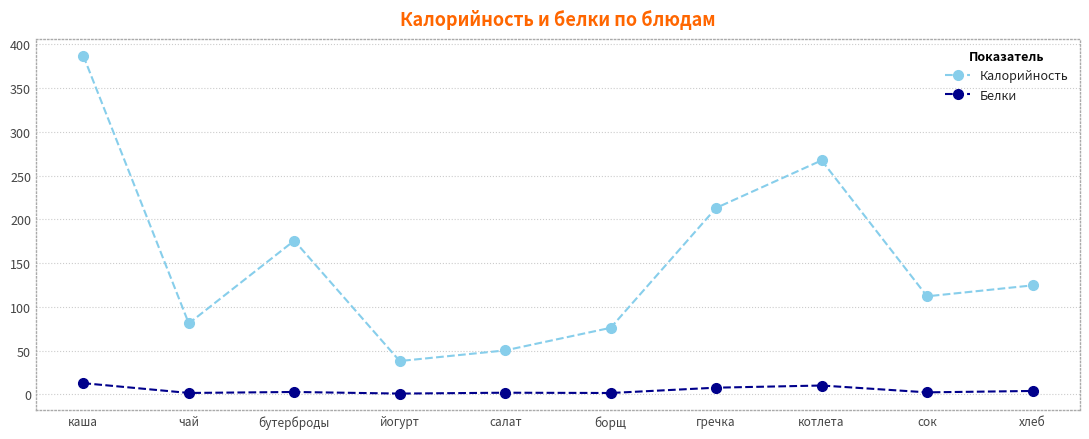

Which series has the largest total across all categories?

Калорийность